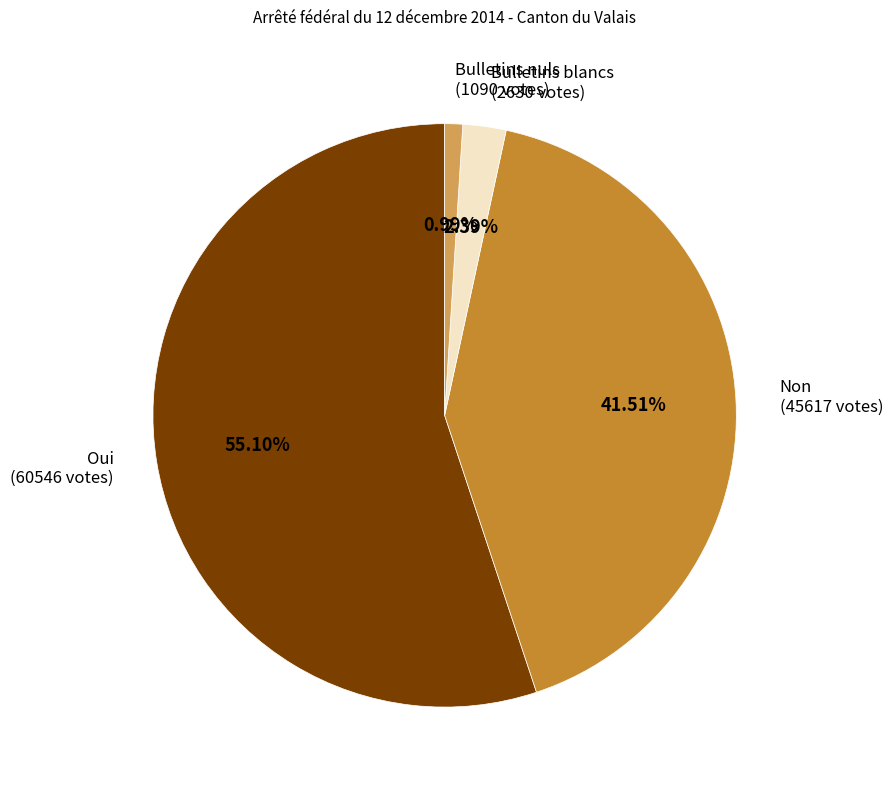

Does Bulletins nuls account for over 50% of the chart?

No